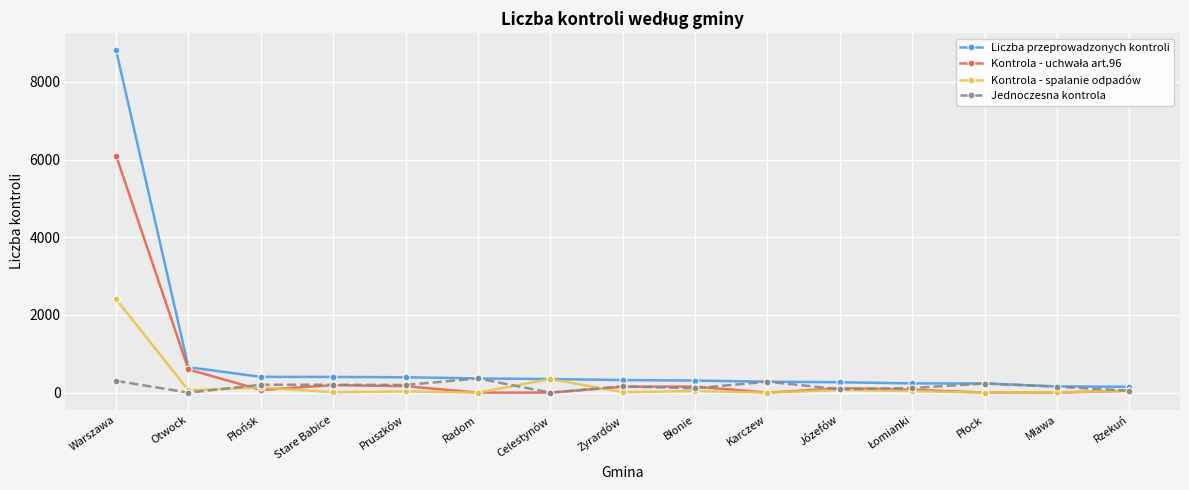

What is the label of the 6th point from the left?

Radom